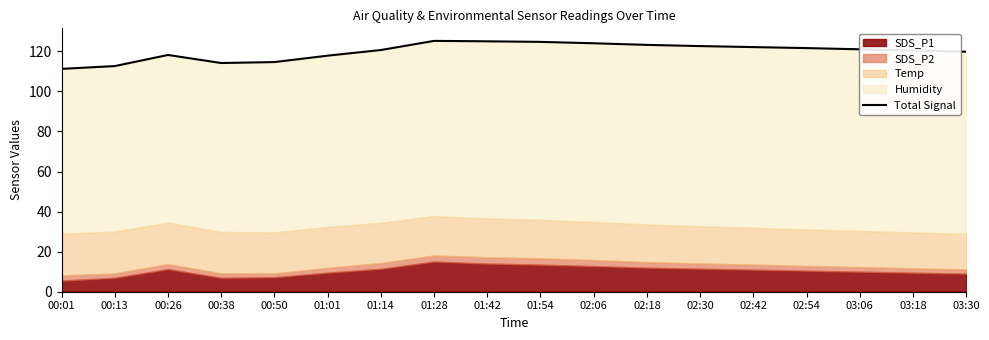

What position from the right is 00:01?

18